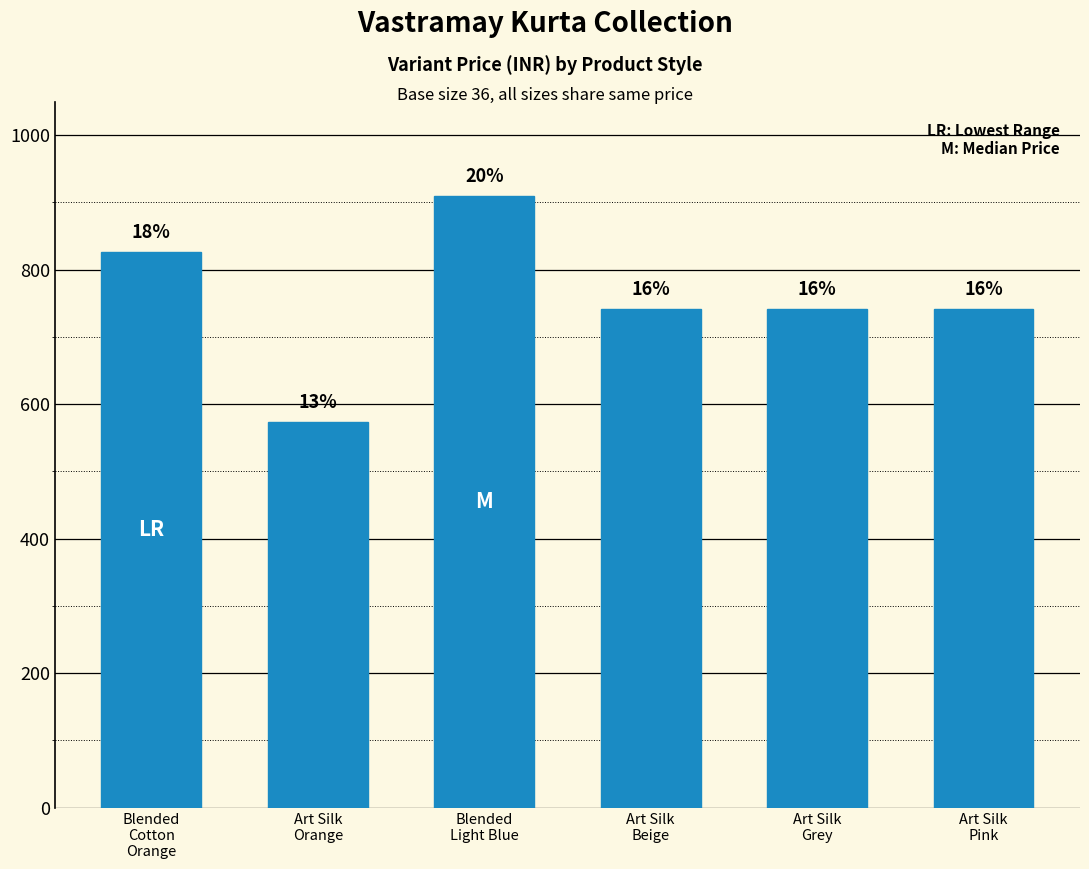

Does the chart contain any negative values?

No